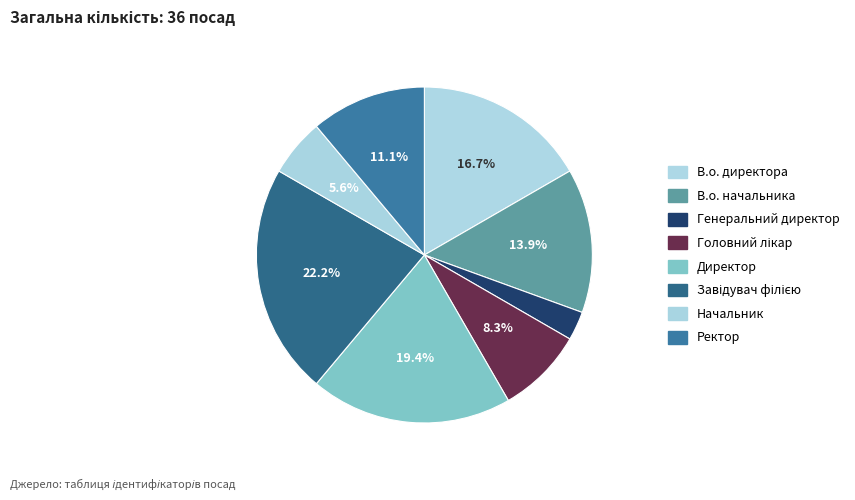

Count the number of slices in the pie.

8